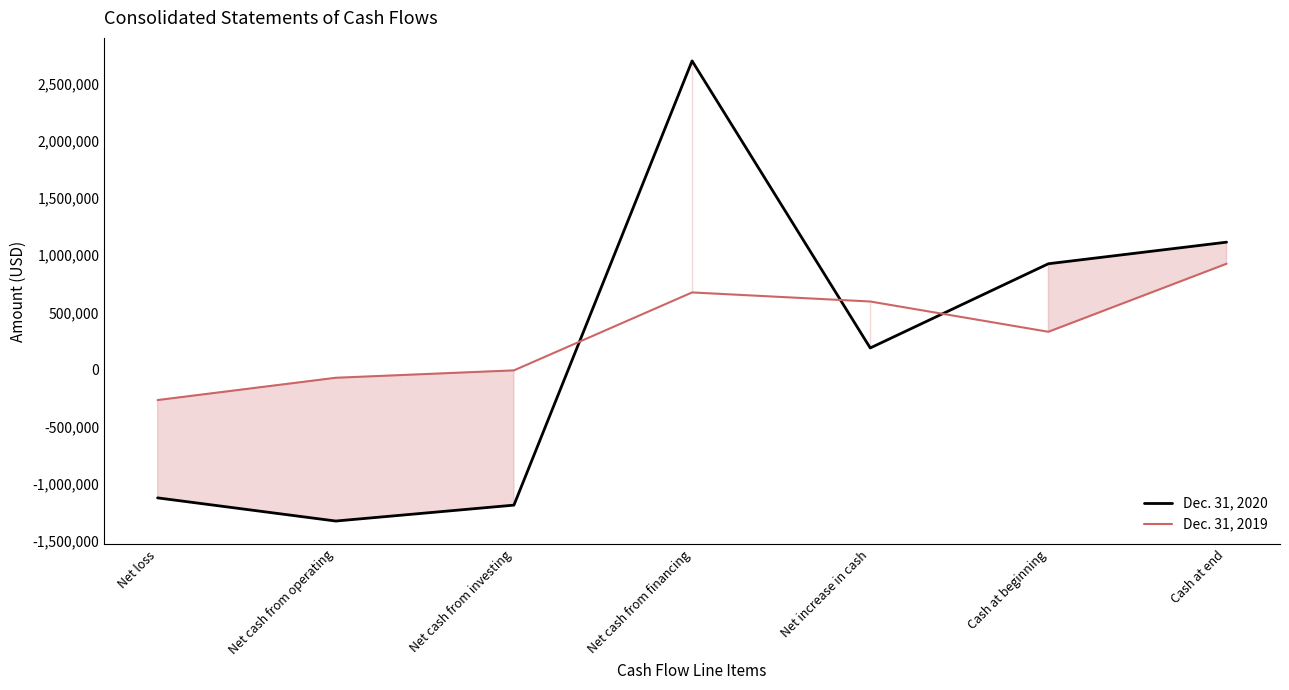

Between which two adjacent categories do Dec. 31, 2019 and Dec. 31, 2020 first intersect?

Net cash from investing and Net cash from financing